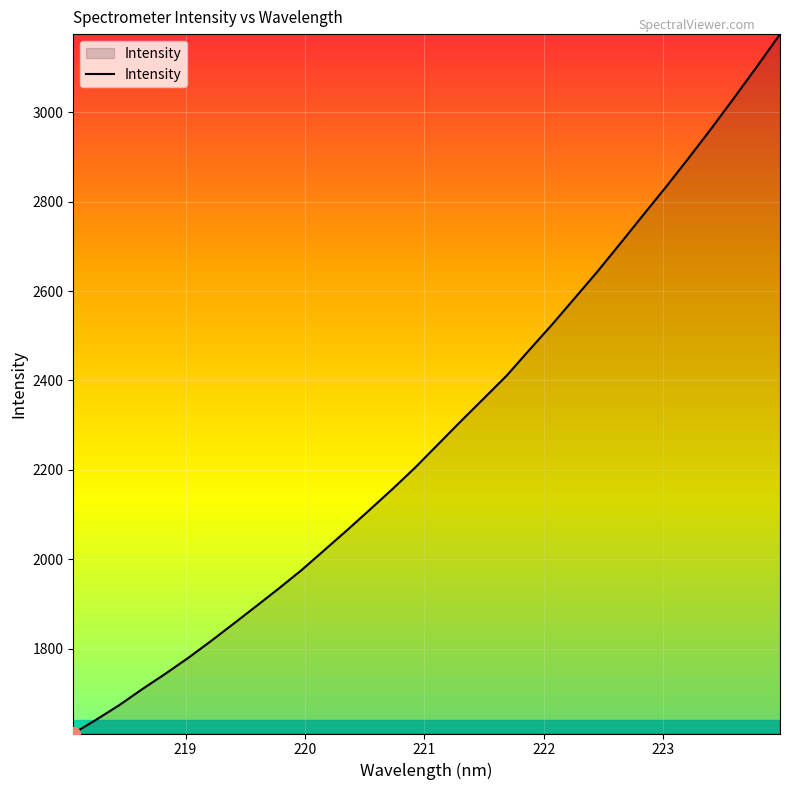

What is the maximum value shown in the chart?

3174.5